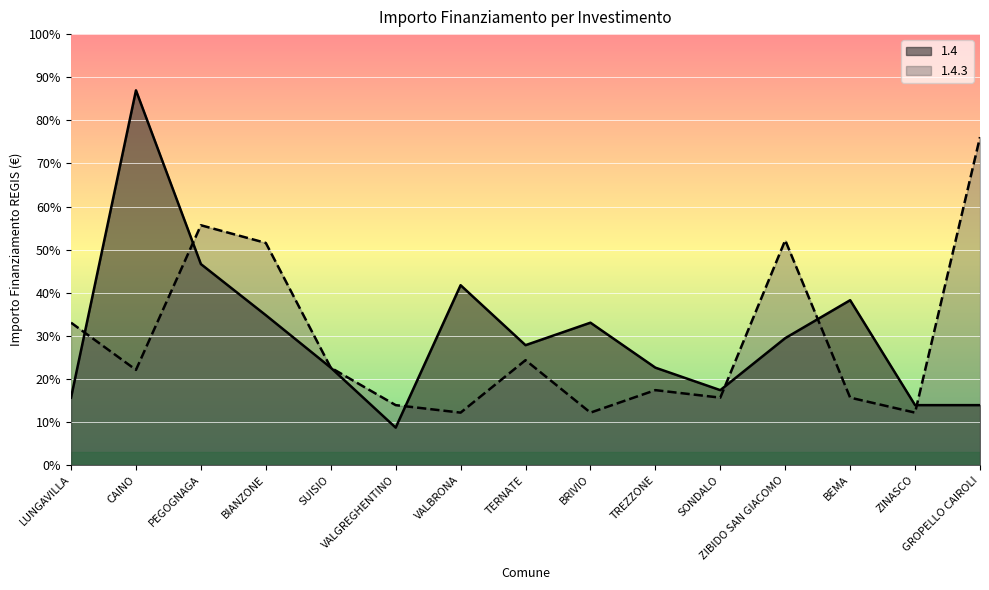

What is the approximate value of 1.4.3 at BEMA?

2187